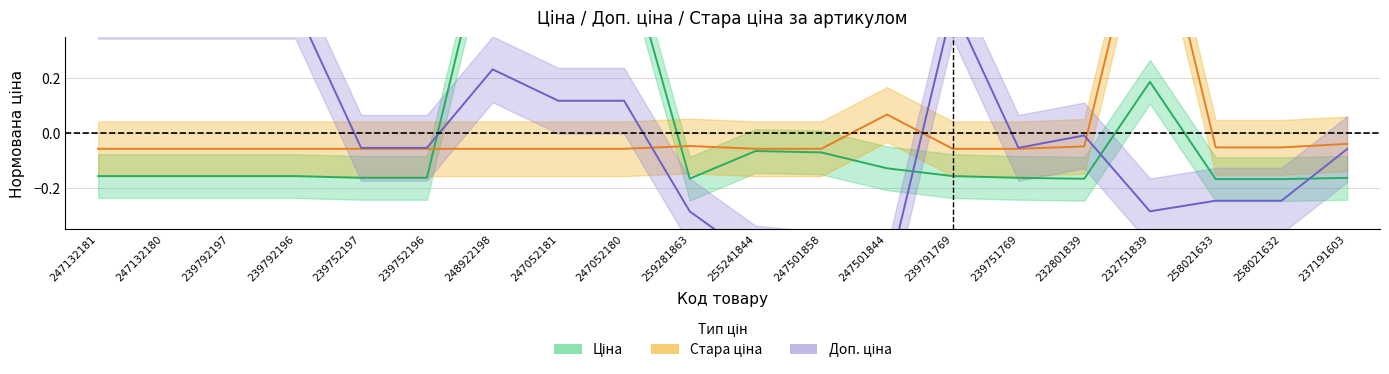

Which series has the largest total across all categories?

Ціна